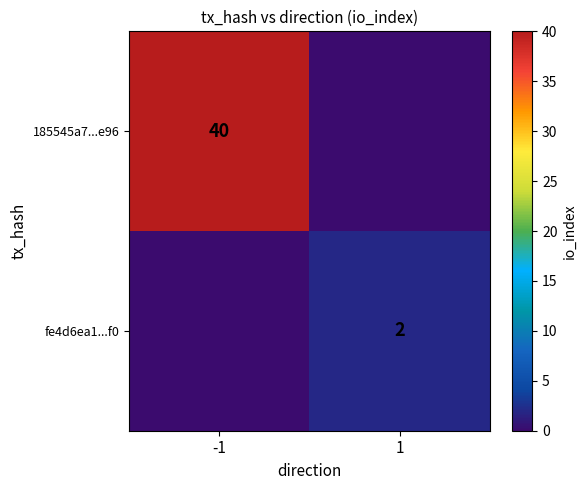

True or false: 185545a7...e96 has a value of 40 at -1.

True